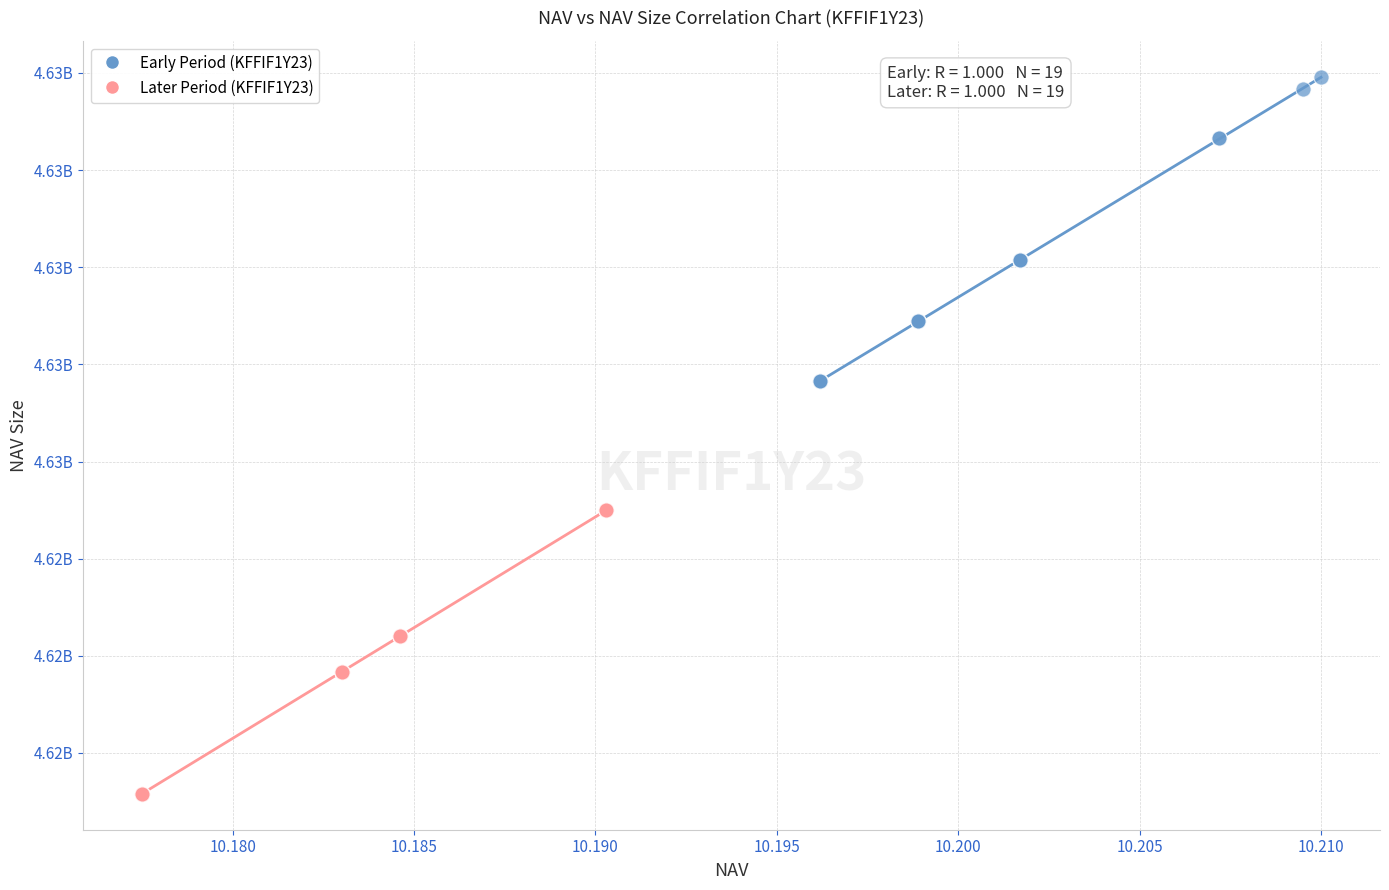

Which series has the largest Y range (max minus min)?

Early Period (KFFIF1Y23)